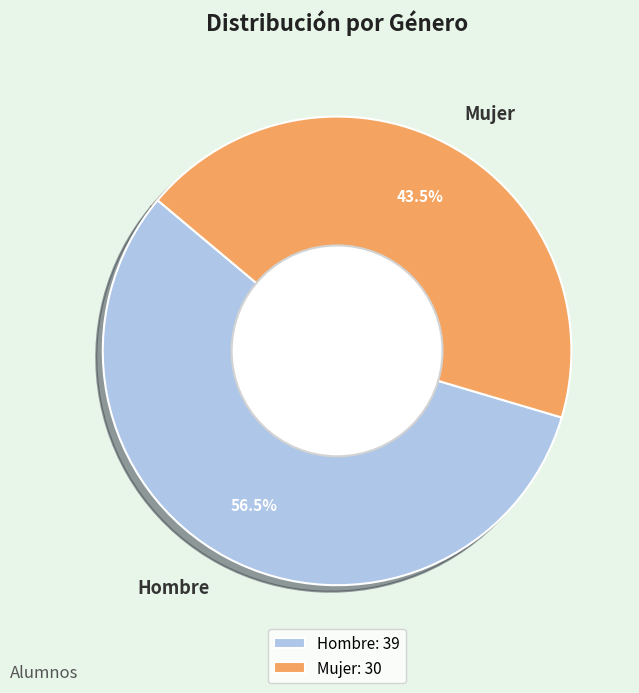

What portion of the pie excludes Mujer?

56.5%